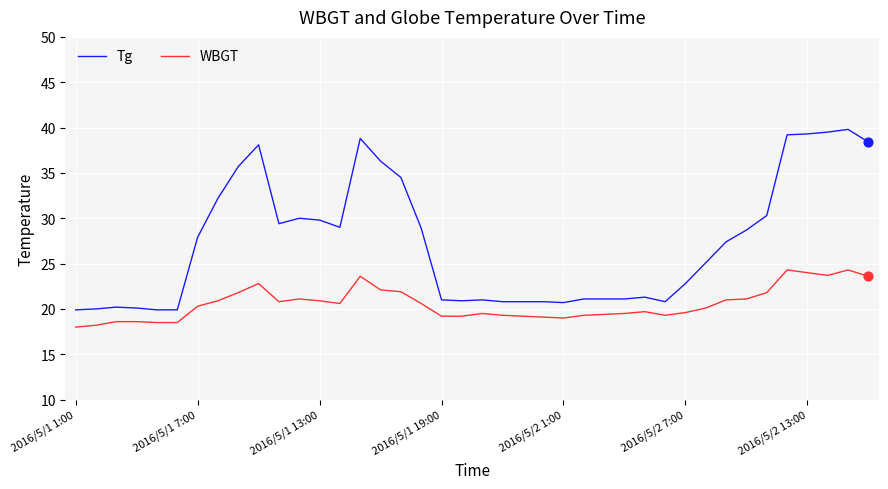

Which series has the largest total across all categories?

Tg